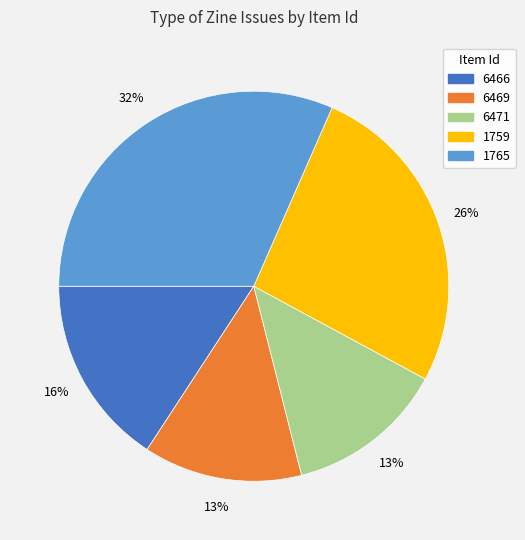

Approximately how many times larger is the value at 6469 compared to 6471?

1.0